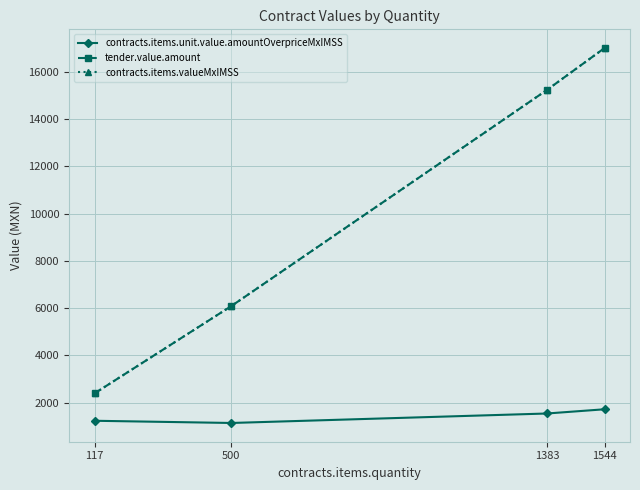

True or false: contracts.items.unit.value.amountOverpriceMxIMSS and contracts.items.valueMxIMSS intersect in this chart.

False